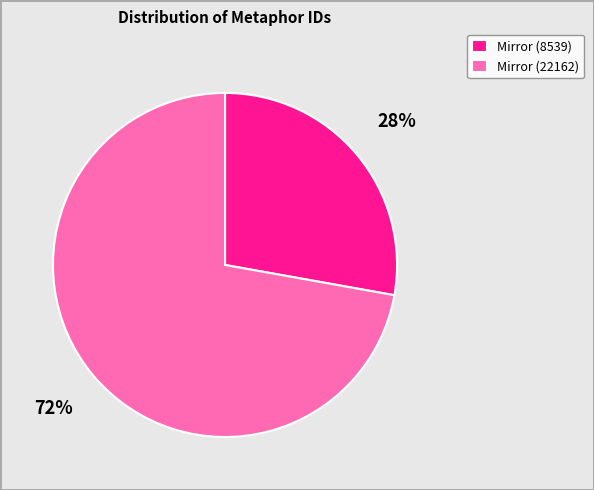

Rank the categories by value from highest to lowest.

Mirror (22162), Mirror (8539)